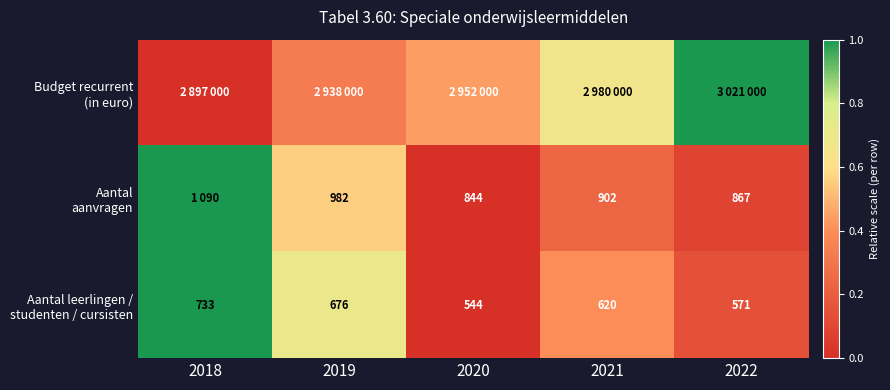

Count the Aantal leerlingen / studenten / cursisten values in the range 0 to 1.

5